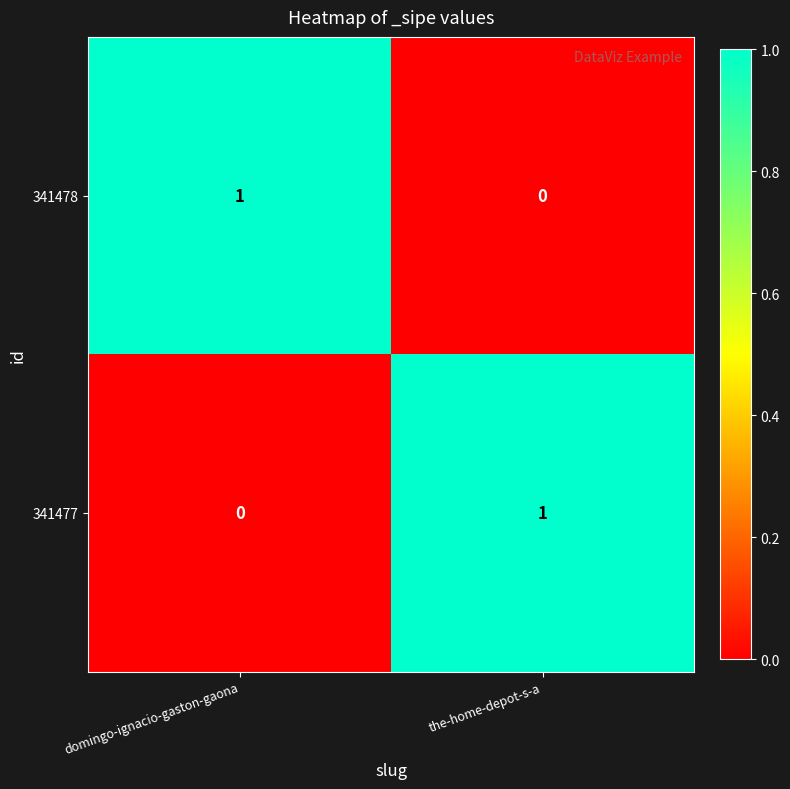

The 341478 series shows 1 at domingo-ignacio-gaston-gaona. True or false?

True